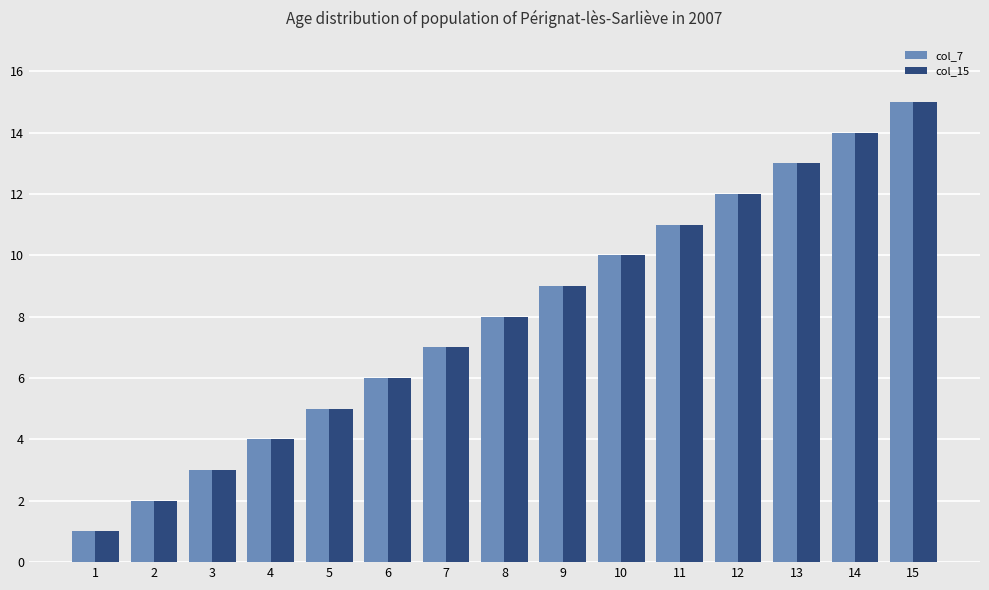

At which category is the sum across all series the highest?

15